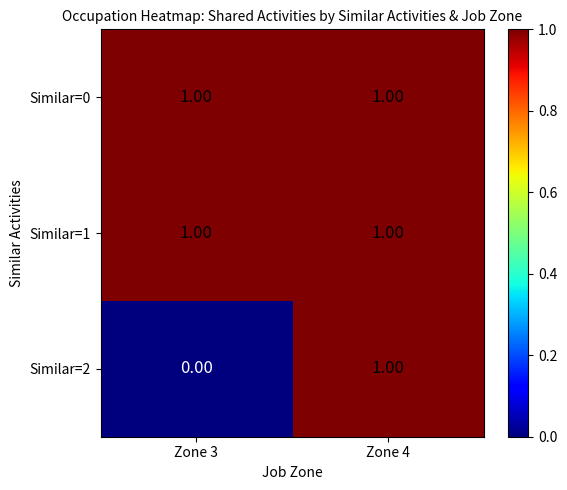

How many data points does each series have?

2